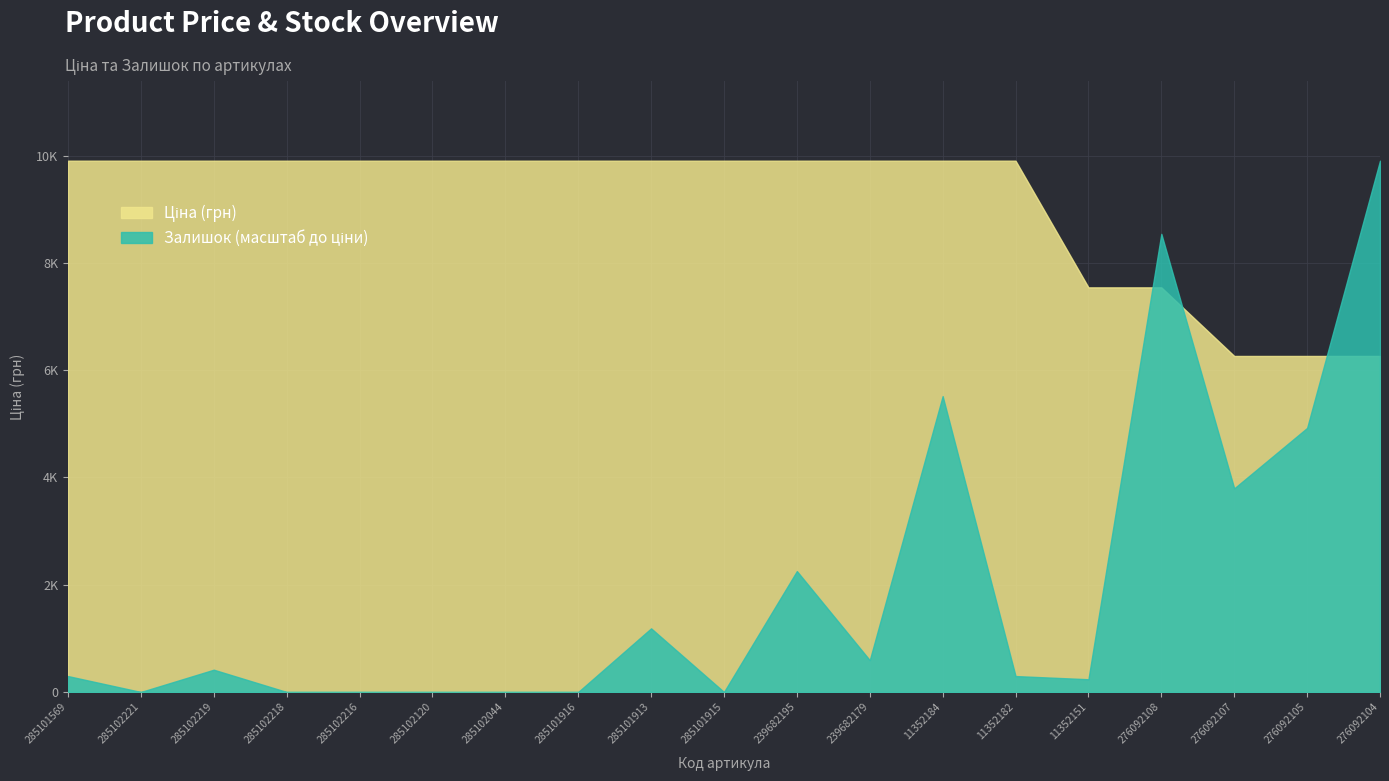

How many lines are shown in the chart?

2